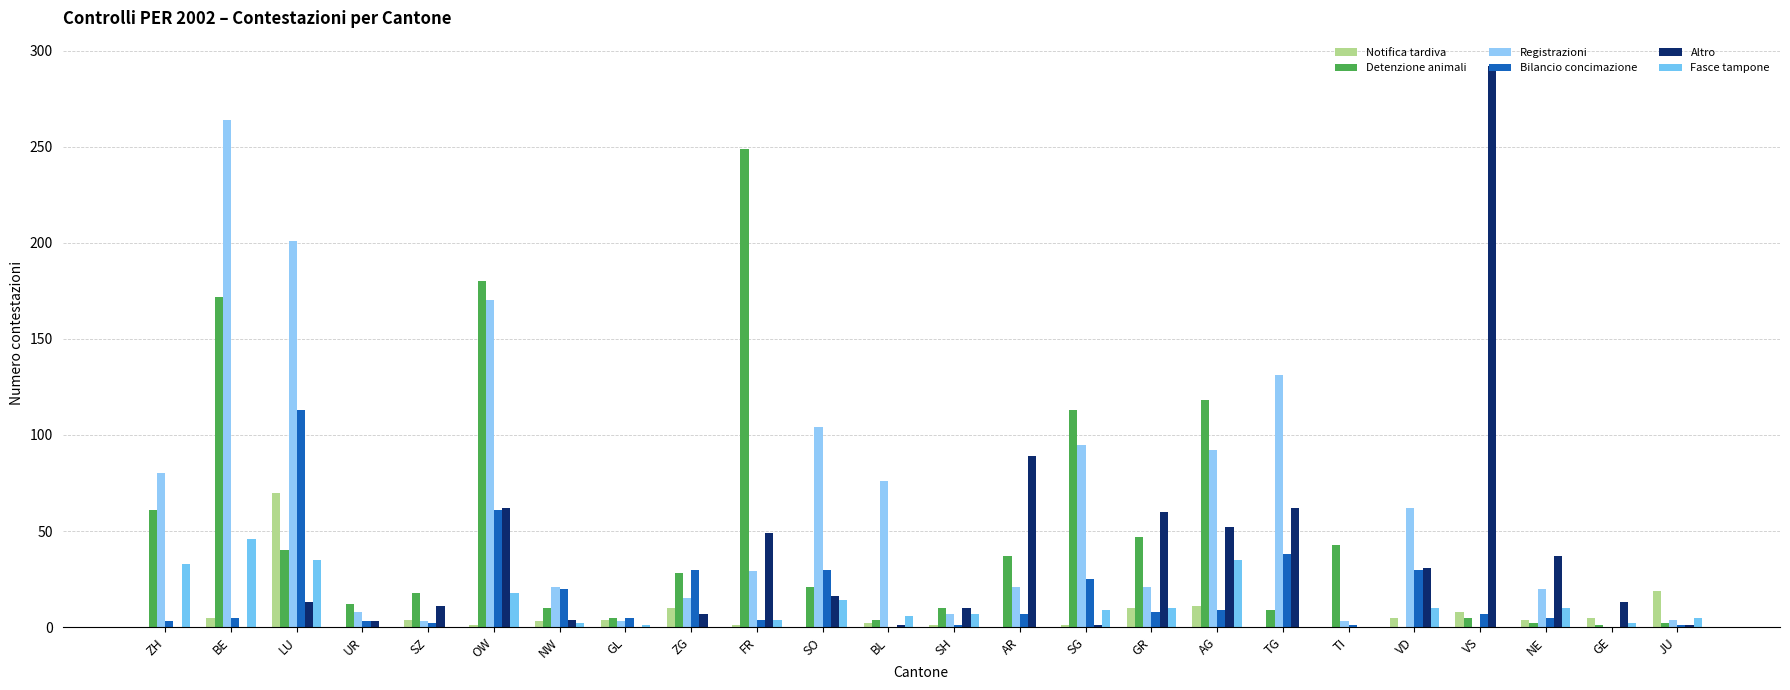

How many groups of bars are there?

24